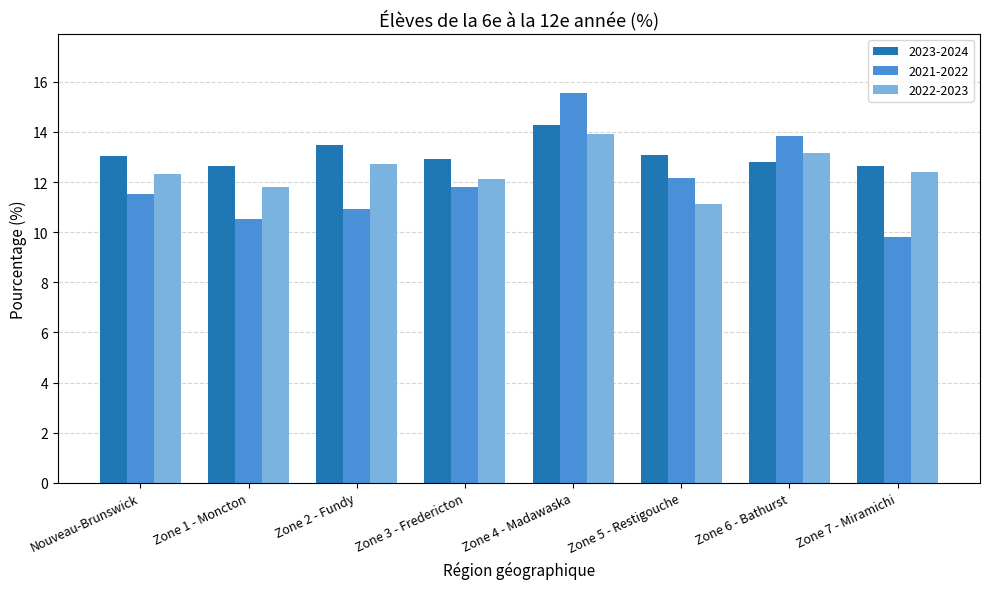

What is the sum of all 2021-2022 values?

96.2